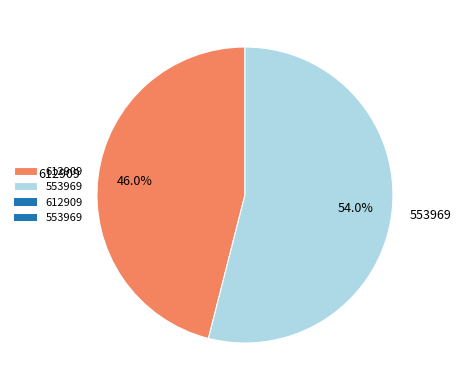

The 612909 slice represents 59% of the pie. True or false?

False